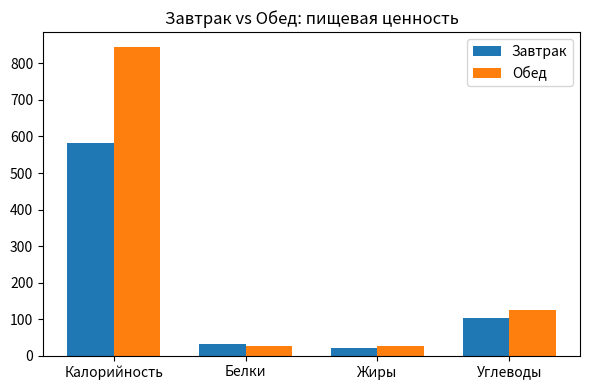

The value of Обед at Жиры is 26.2. True or false?

True